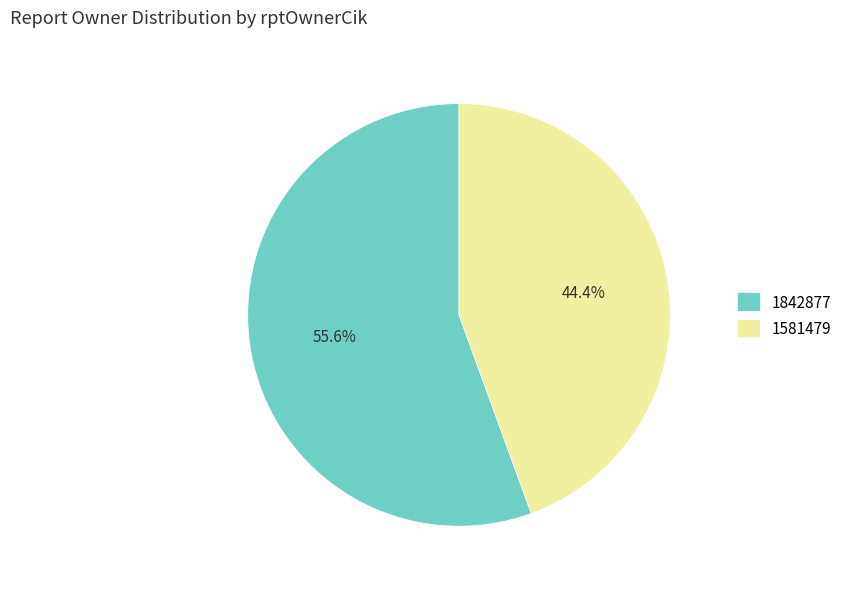

Which category has the smallest portion of the pie?

1581479